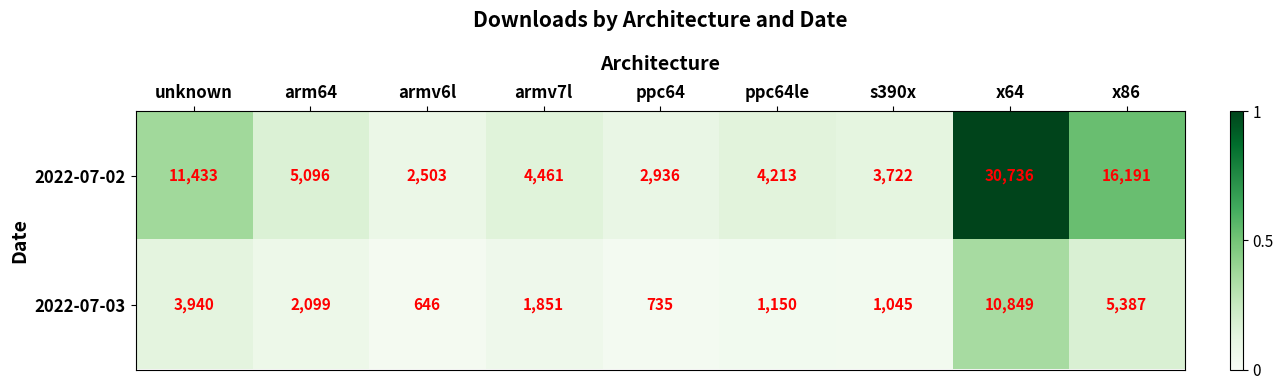

What is the maximum value shown in the chart?

30736